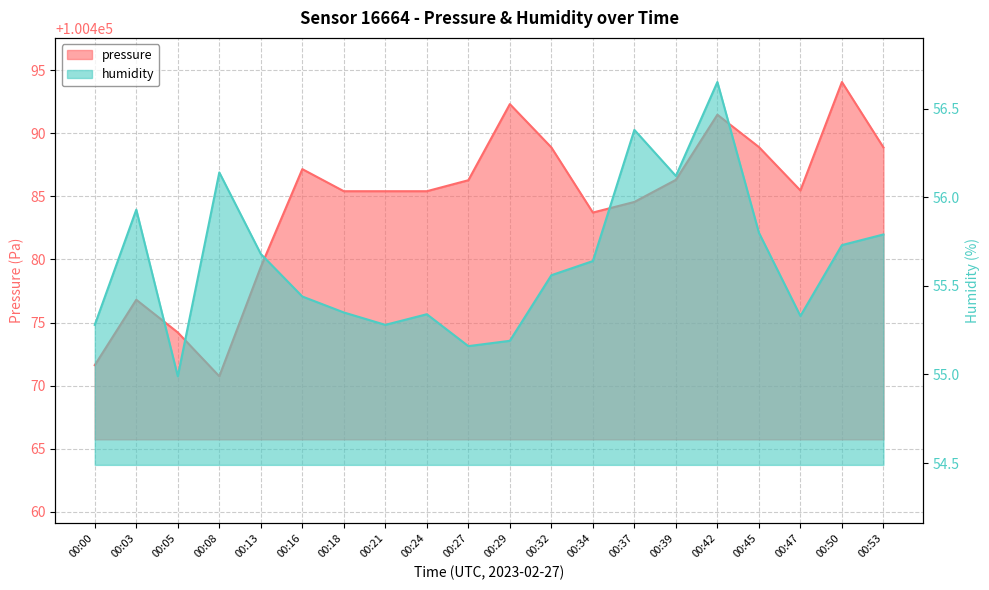

Where does the humidity series first go above 55?

00:00